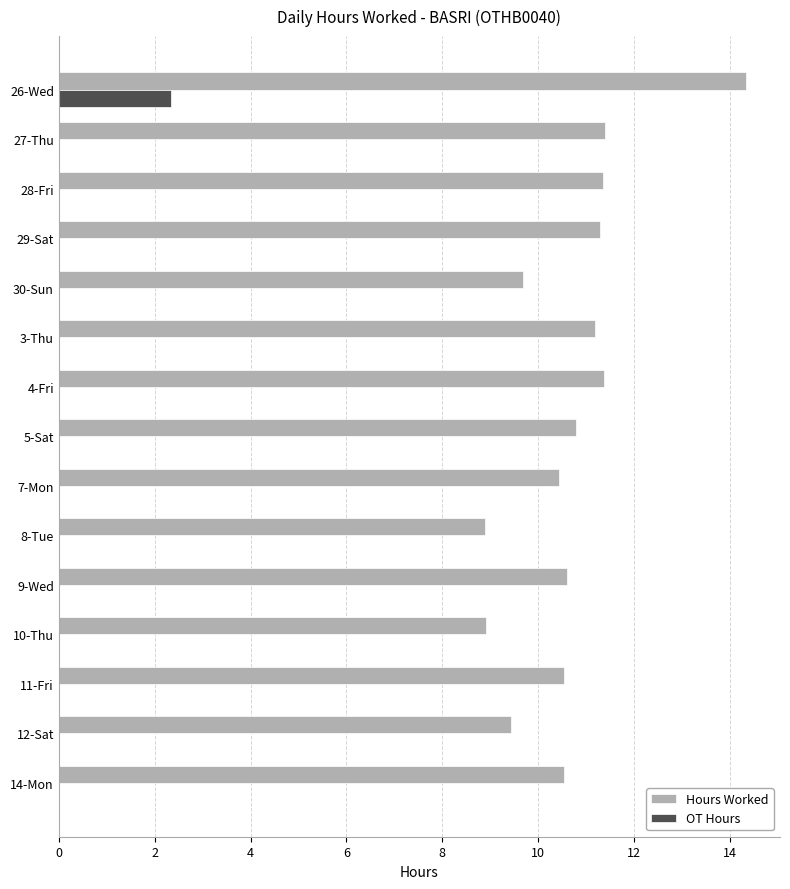

True or false: OT Hours has a value of 0.0 at 11-Fri.

True